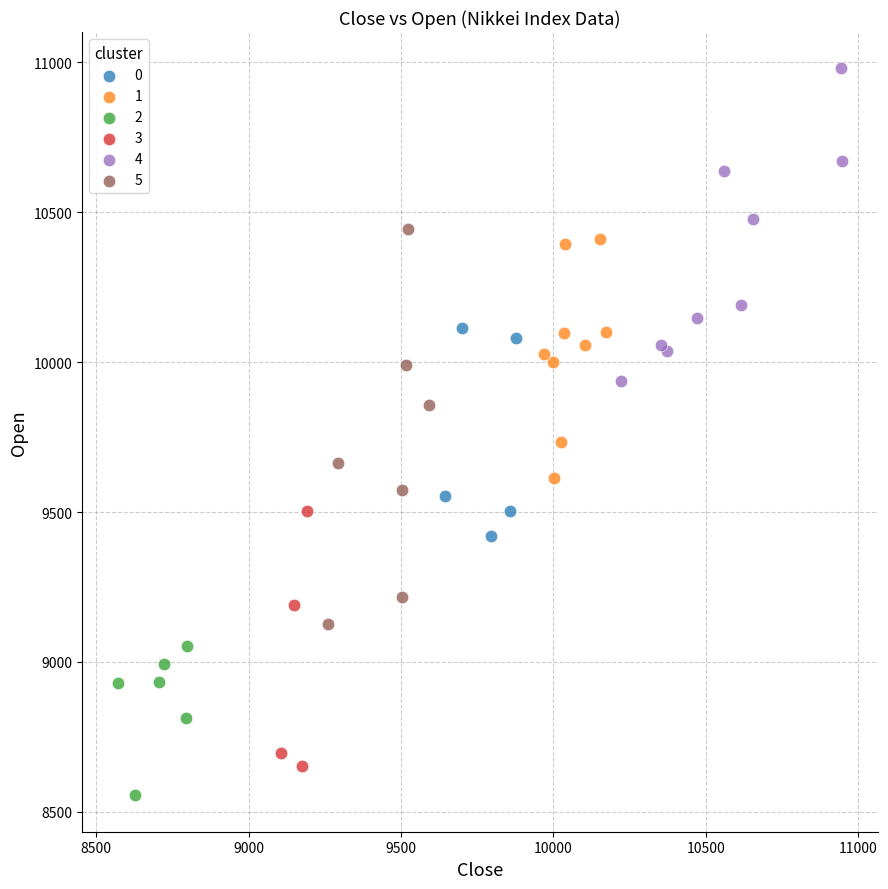

Which series has the widest spread of Y values?

5